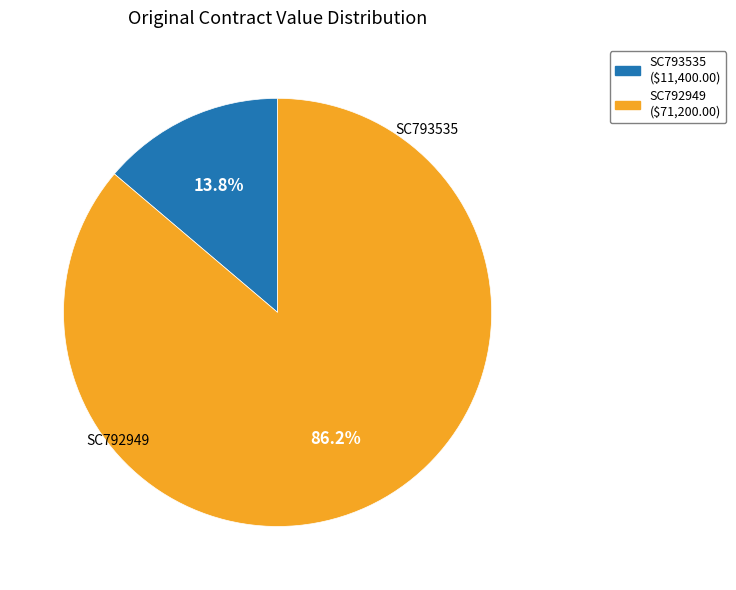

Which has a higher value, SC792949 or SC793535?

SC792949